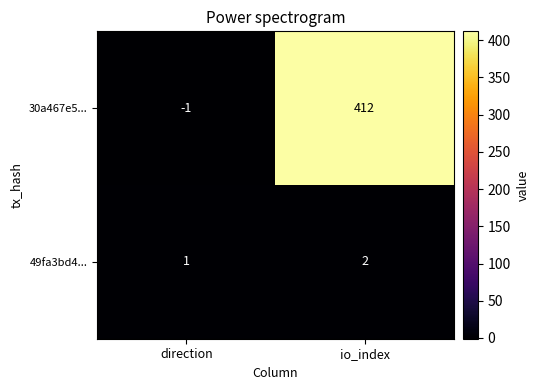

Where is 30a467e5... nearest to the value 205?

direction